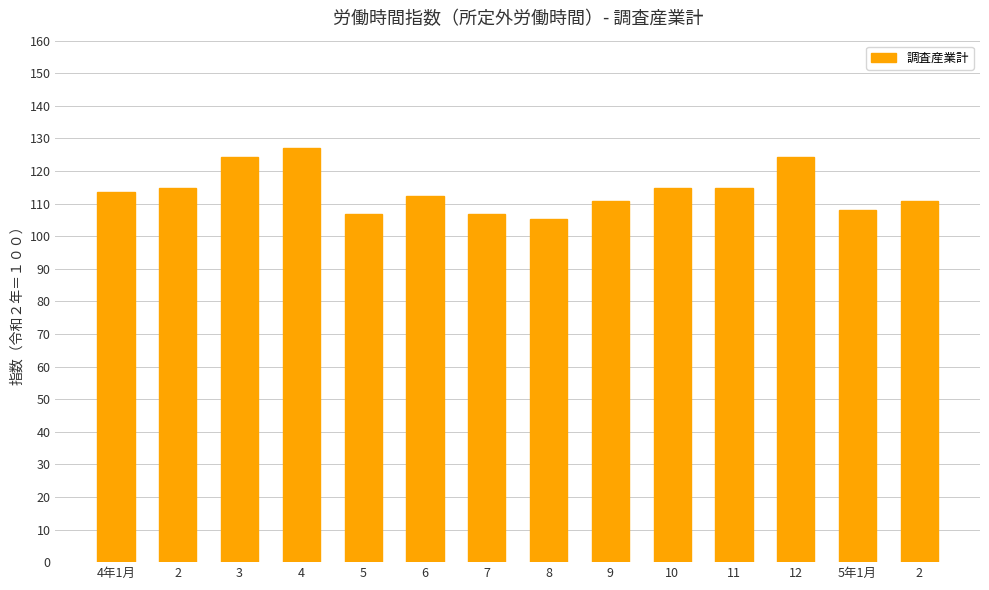

What is the difference between the maximum and minimum values?

21.6